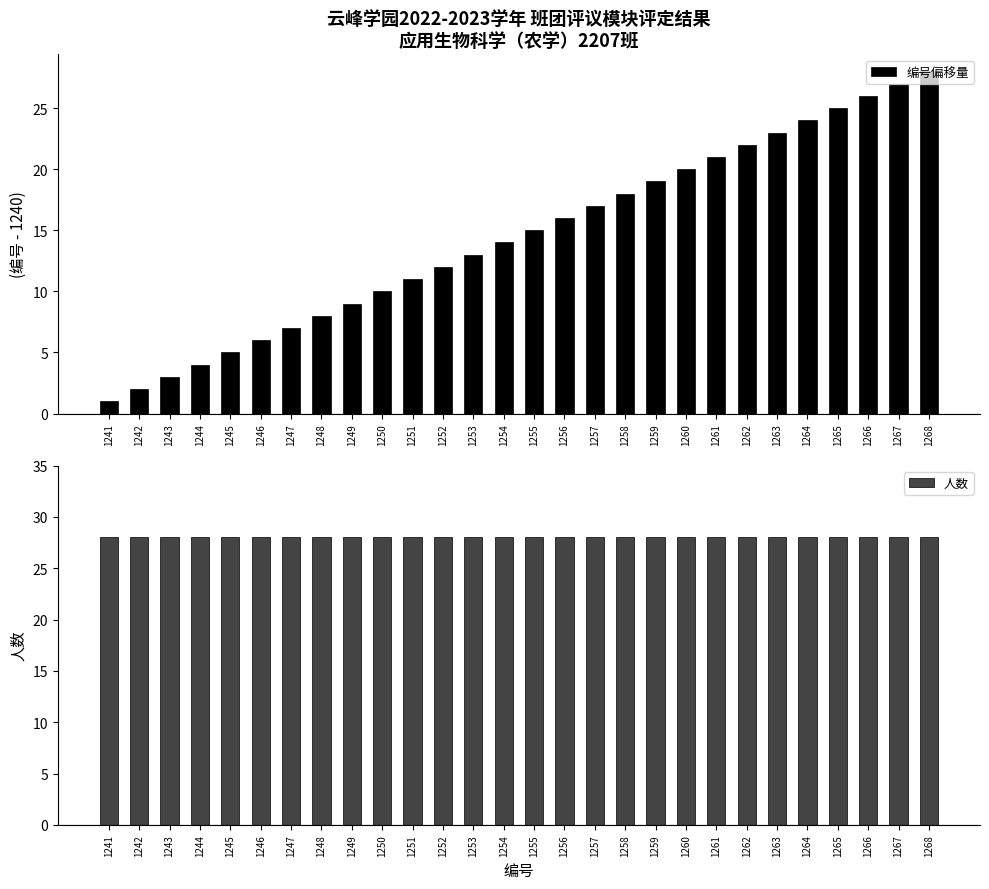

The 人数 series shows 16 at 1261. True or false?

False